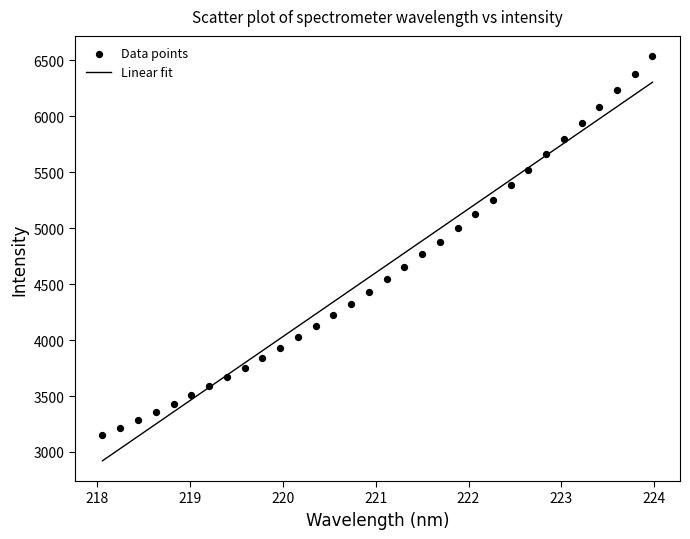

What is the range of Y values (max minus min)?

3390.3